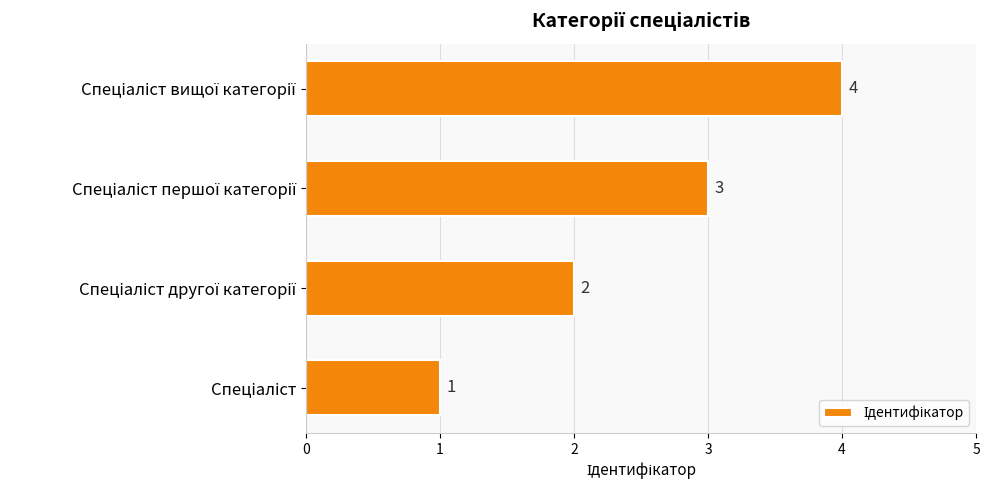

What is the greatest value displayed?

4